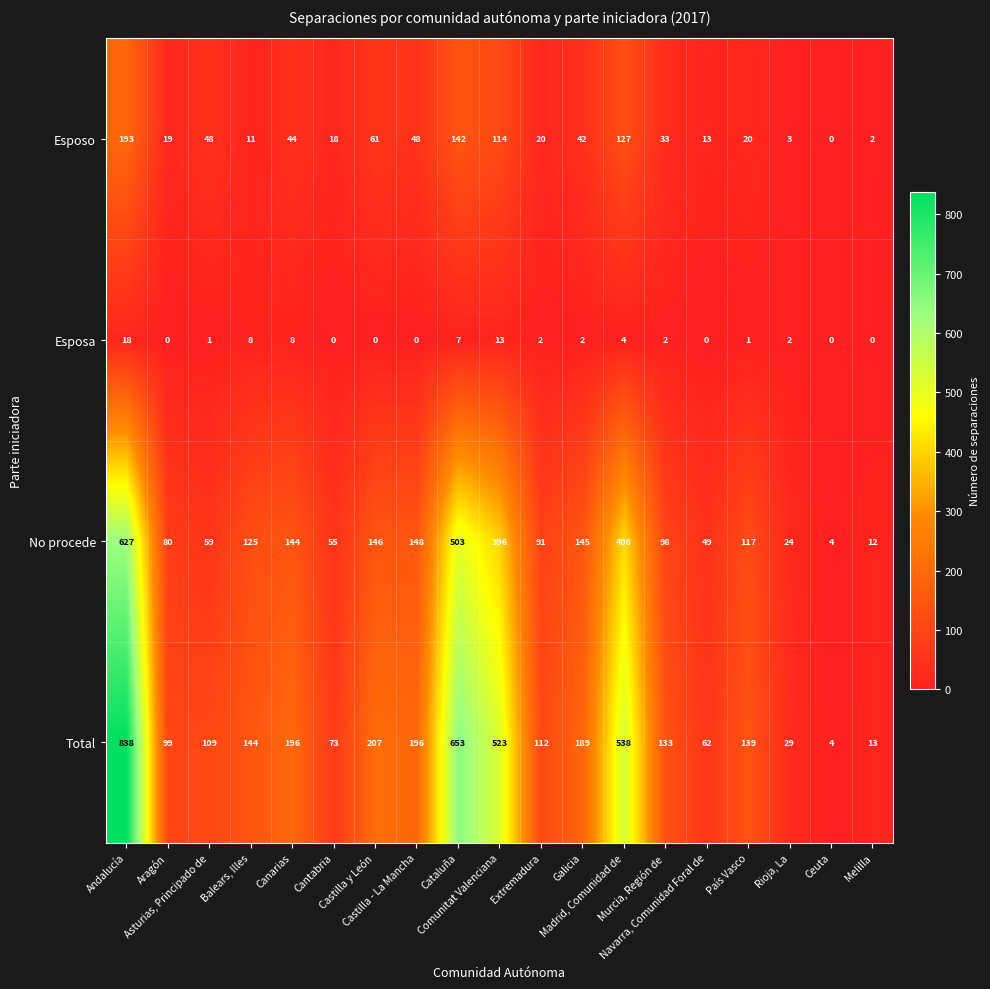

What is the greatest value displayed?

838